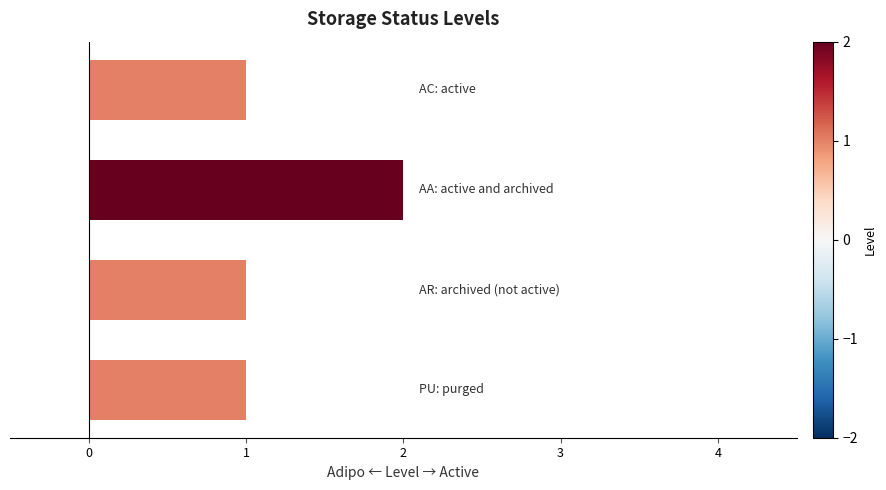

What is the sum of all values?

5